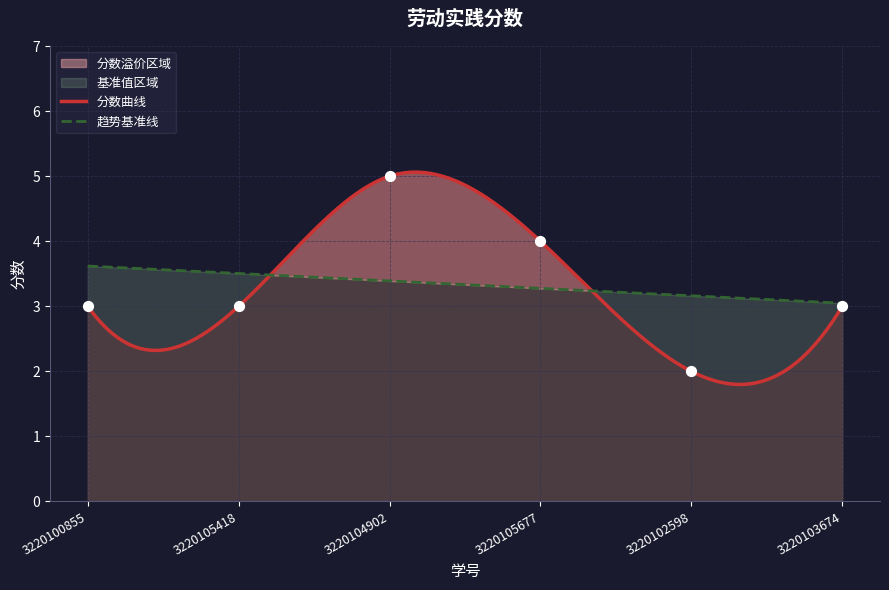

What is the ratio of the value at 3220105677 to the value at 3220103674?

1.3